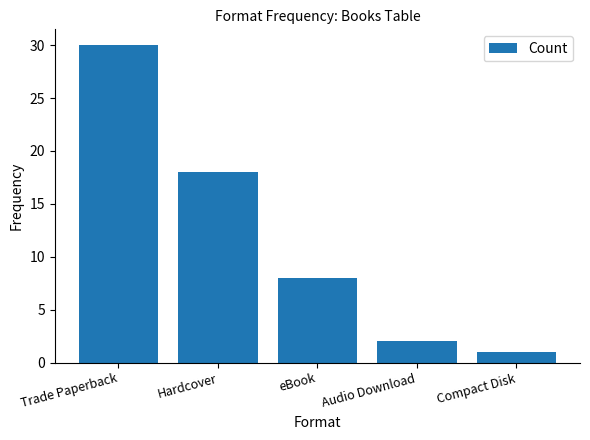

List the labels in order of value, largest first.

Trade Paperback, Hardcover, eBook, Audio Download, Compact Disk